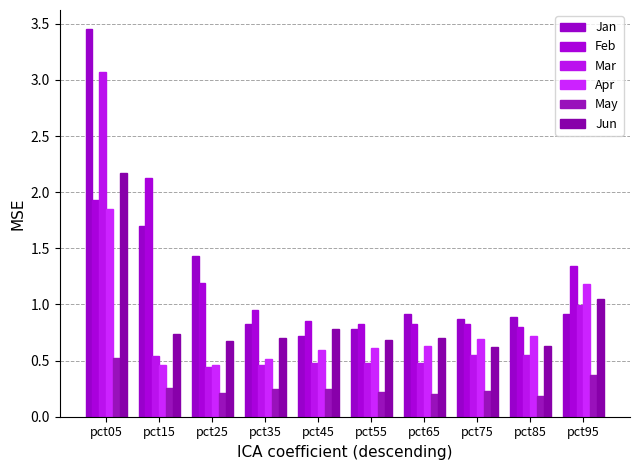

How many groups of bars are there?

10